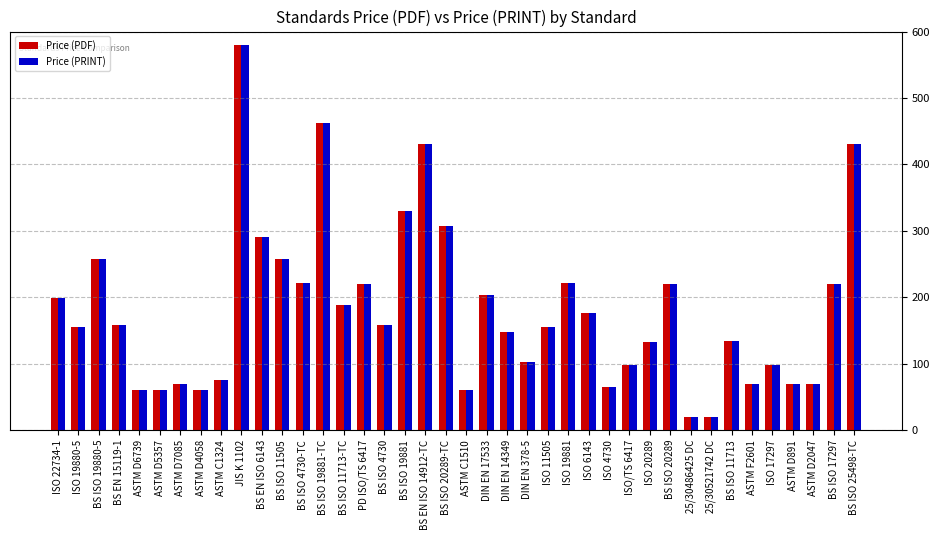

The Price (PRINT) series shows 69.0 at ASTM F2601. True or false?

True